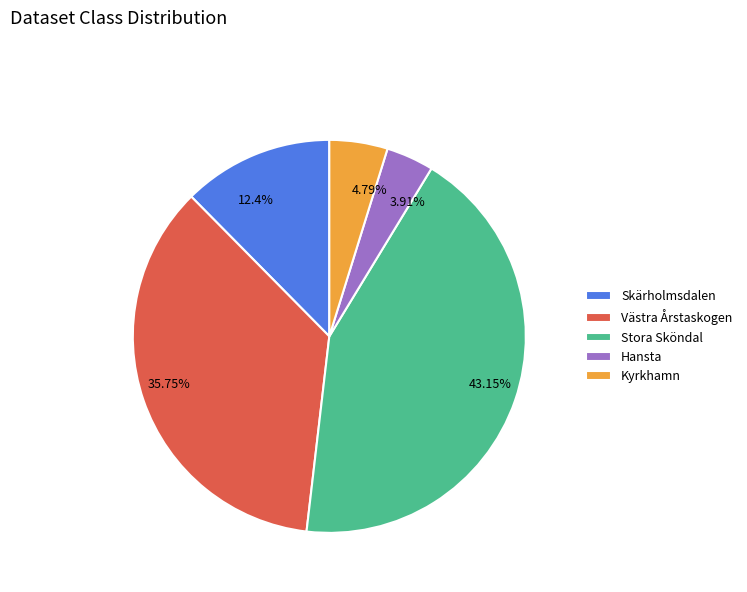

Count the number of slices in the pie.

5